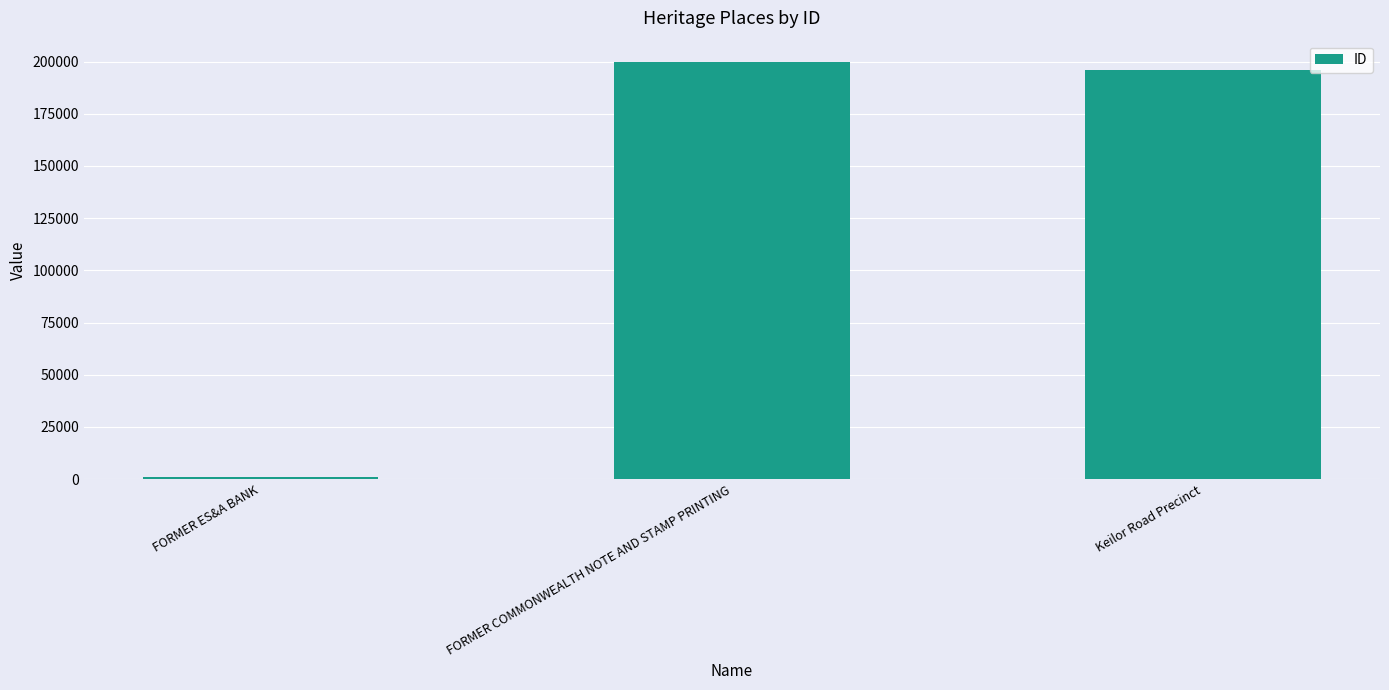

Between Keilor Road Precinct and FORMER ES&A BANK, which is larger?

Keilor Road Precinct